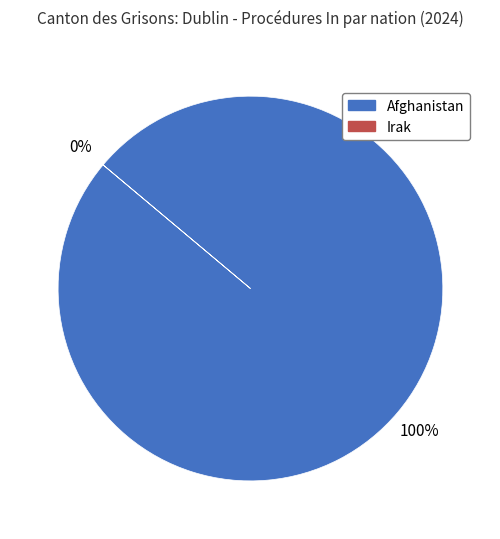

How much of the chart is everything except Irak?

100.0%